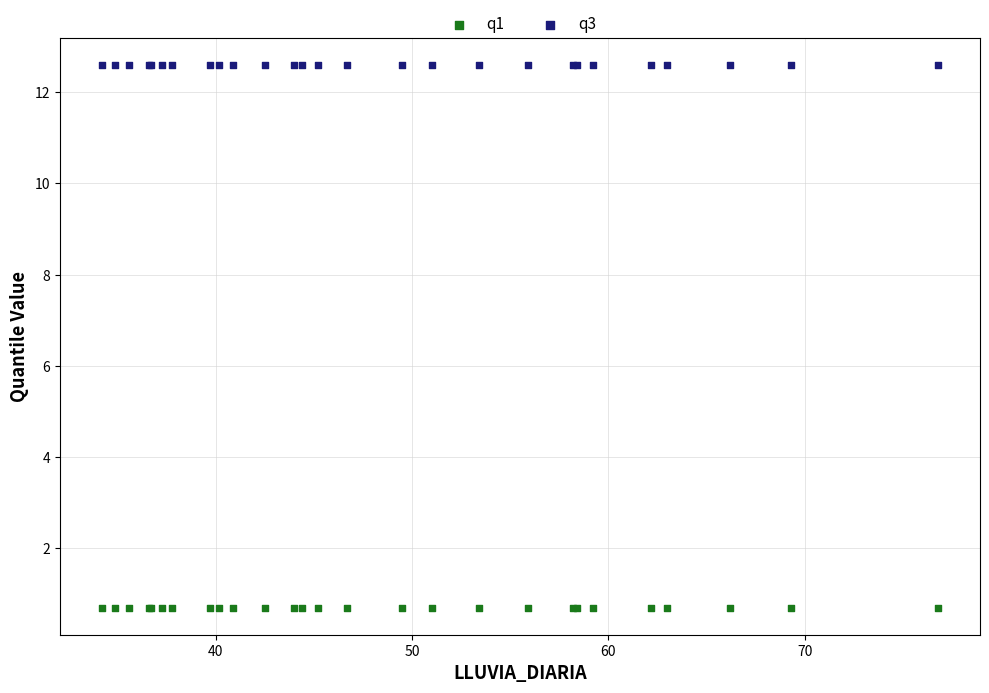

Which series reaches the minimum Y coordinate?

q1